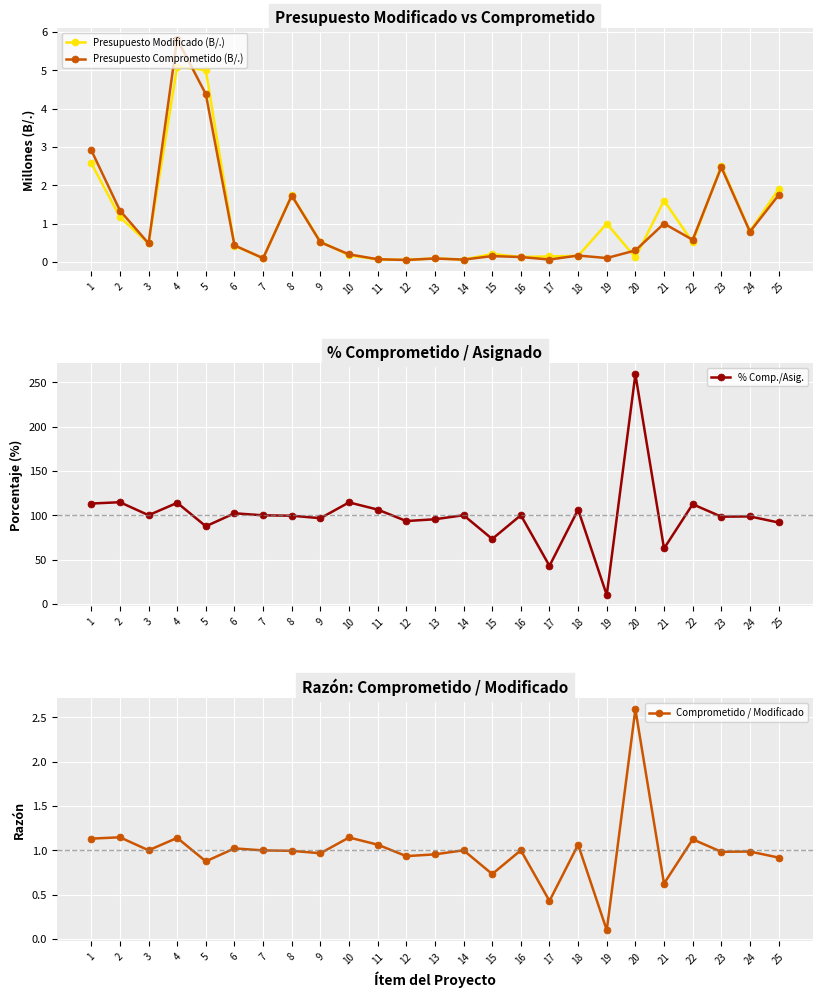

Is it true that % Comp./Asig. equals 33.0 at 15?

False